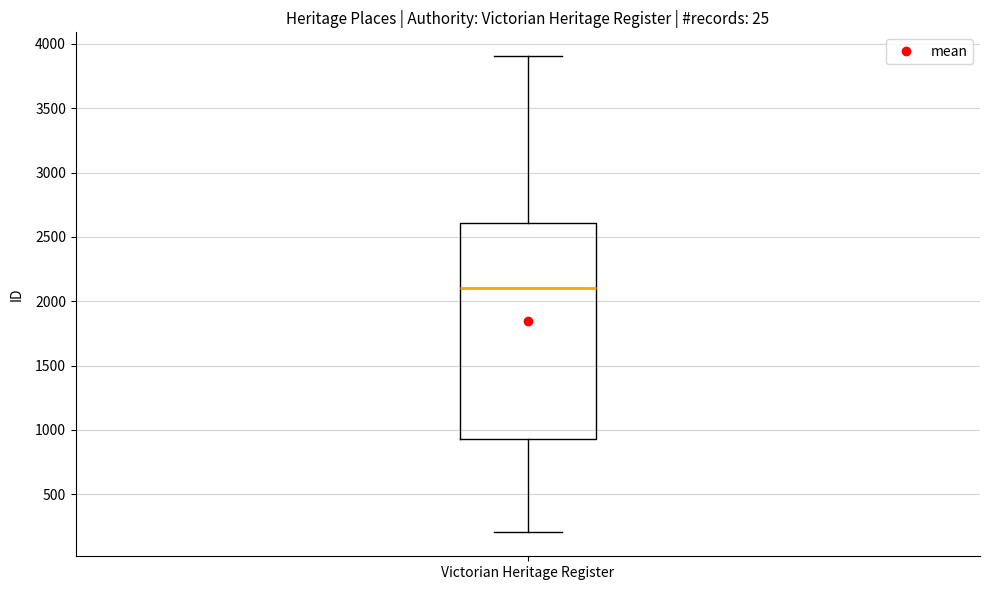

Where does the median line of the box for Victorian Heritage Register sit on the y-axis? The values are not printed on the chart, so give them approximately, as read against the axis.

2100